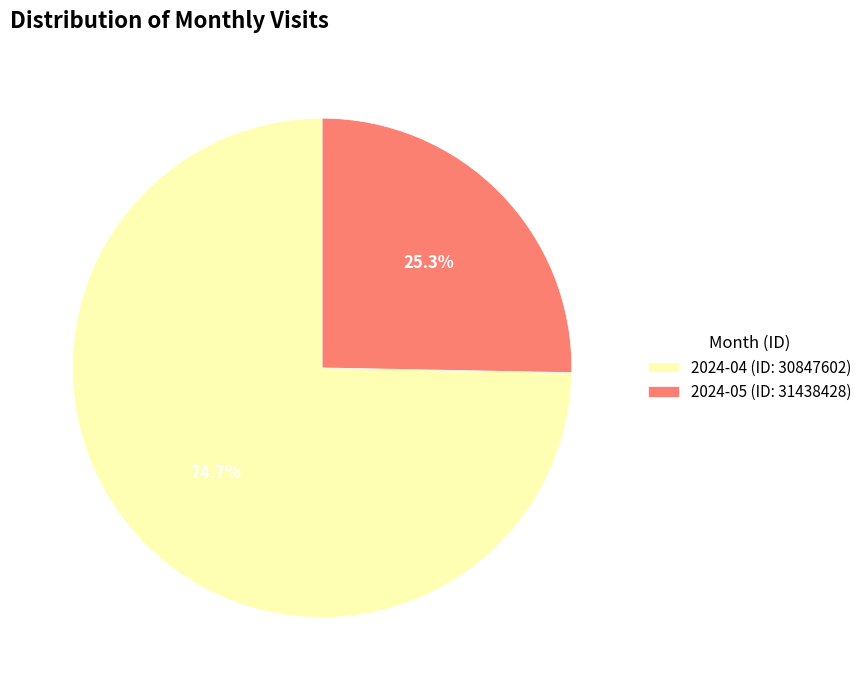

Rank the categories by value from lowest to highest.

2024-05 (ID: 31438428), 2024-04 (ID: 30847602)